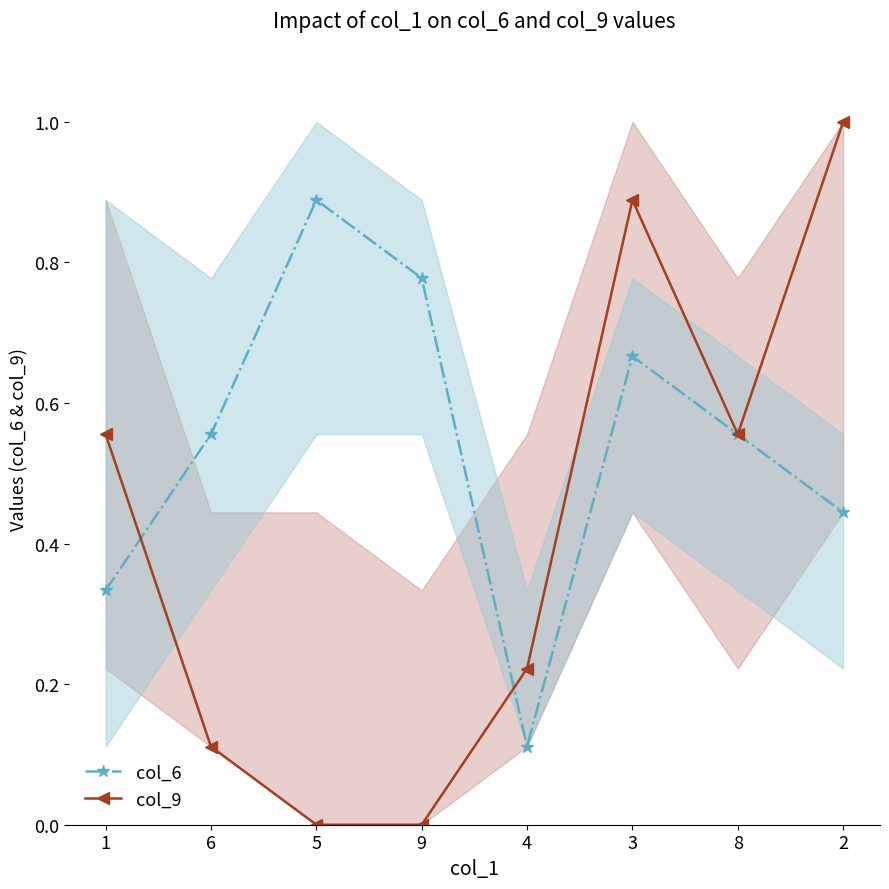

At which category does col_6 reach its first local peak?

5